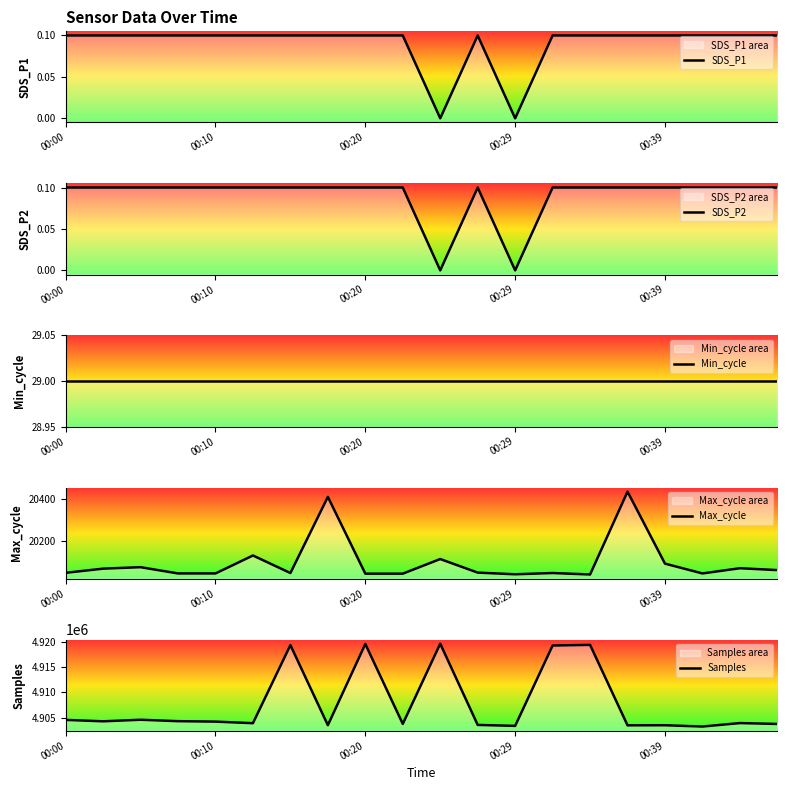

How many SDS_P1 values are between 0 and 1?

20